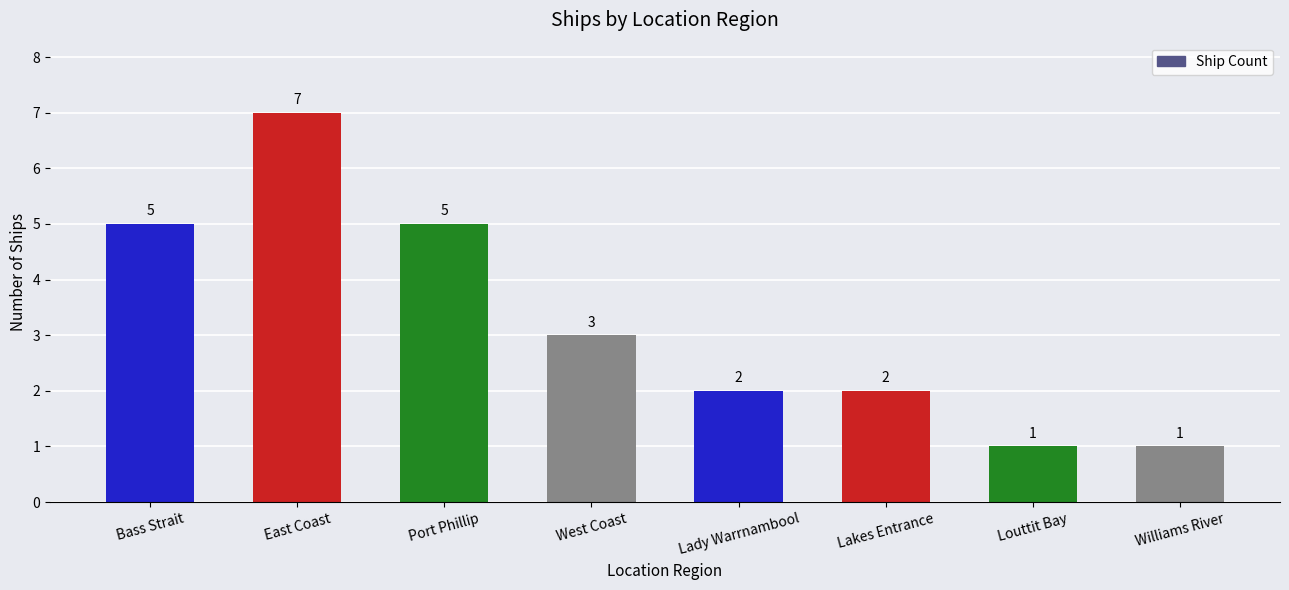

Is it true that the value at Lady Warrnambool is 2?

True